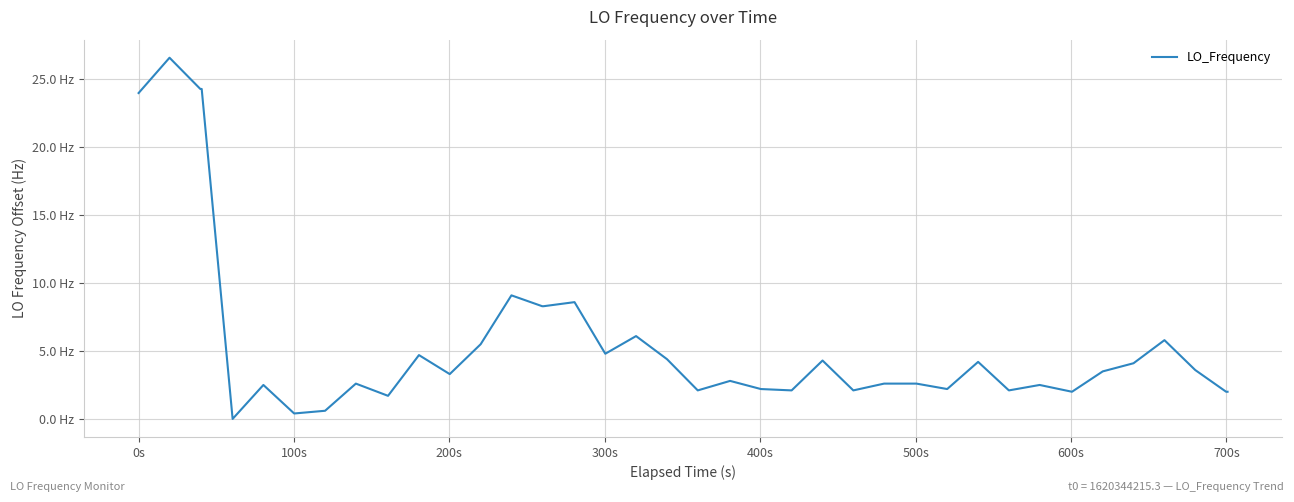

True or false: the data has more than 1 interior local peaks.

True